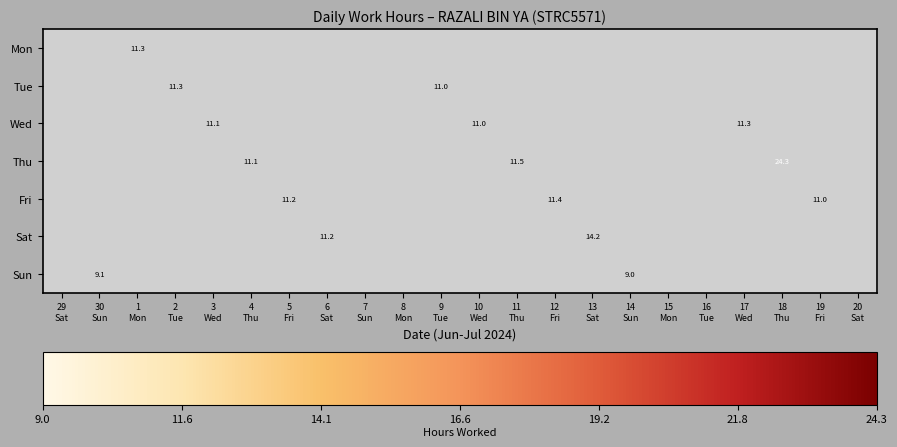

At 4 Thu, list the series in order from largest to smallest.

Mon, Tue, Wed, Thu, Fri, Sat, Sun